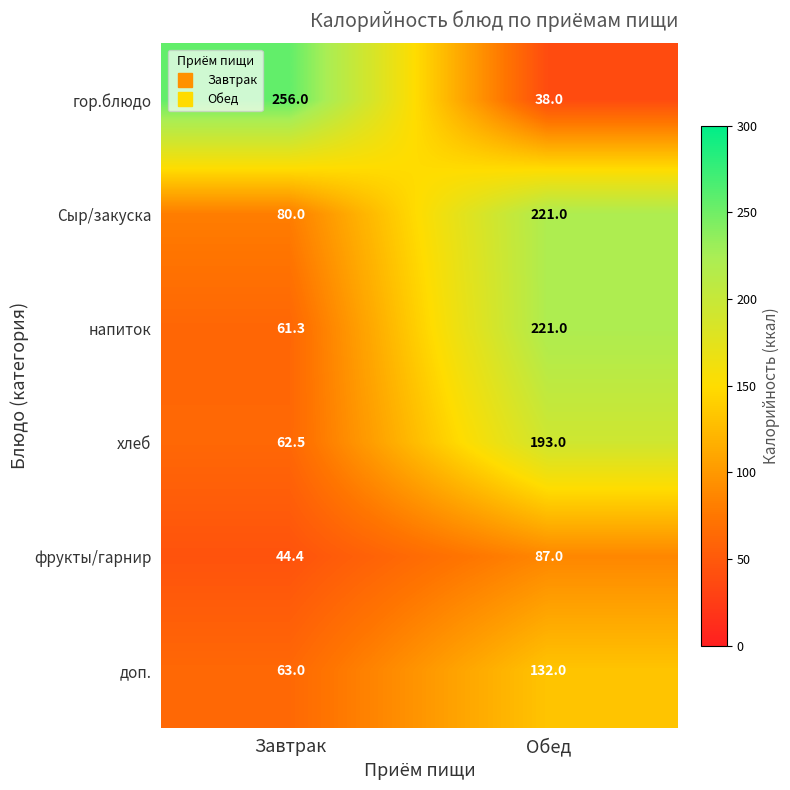

Reading left to right, transcribe all the data shown in this chart.

гор.блюдо: Завтрак=256.0	Обед=38.0
Сыр/закуска: Завтрак=80.0	Обед=221.0
напиток: Завтрак=61.3	Обед=221.0
хлеб: Завтрак=62.5	Обед=193.0
фрукты/гарнир: Завтрак=44.4	Обед=87.0
доп.: Завтрак=63.0	Обед=132.0